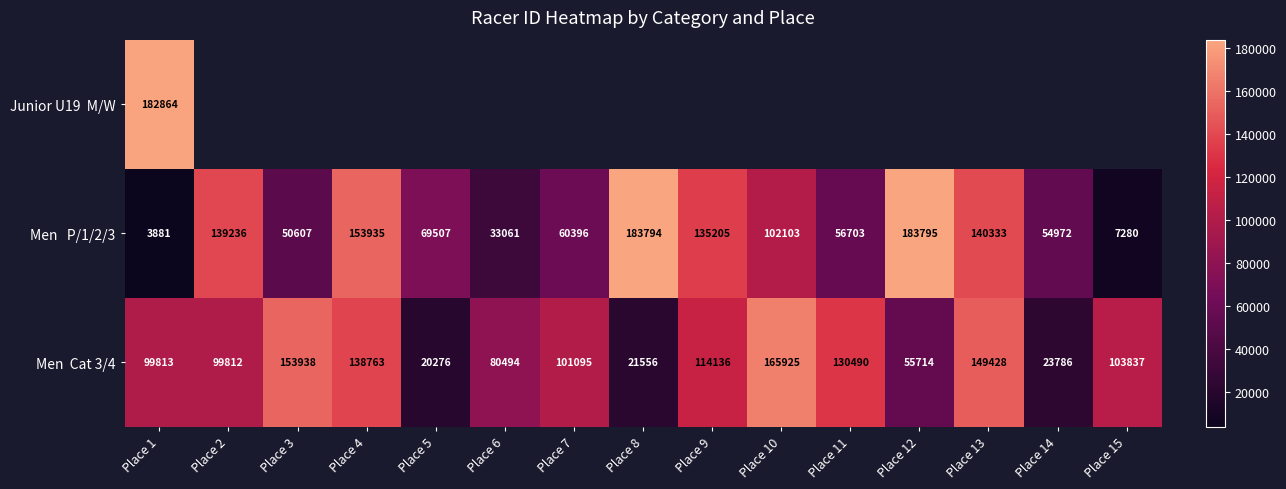

What is the average value of the Men P/1/2/3 series?

91653.9